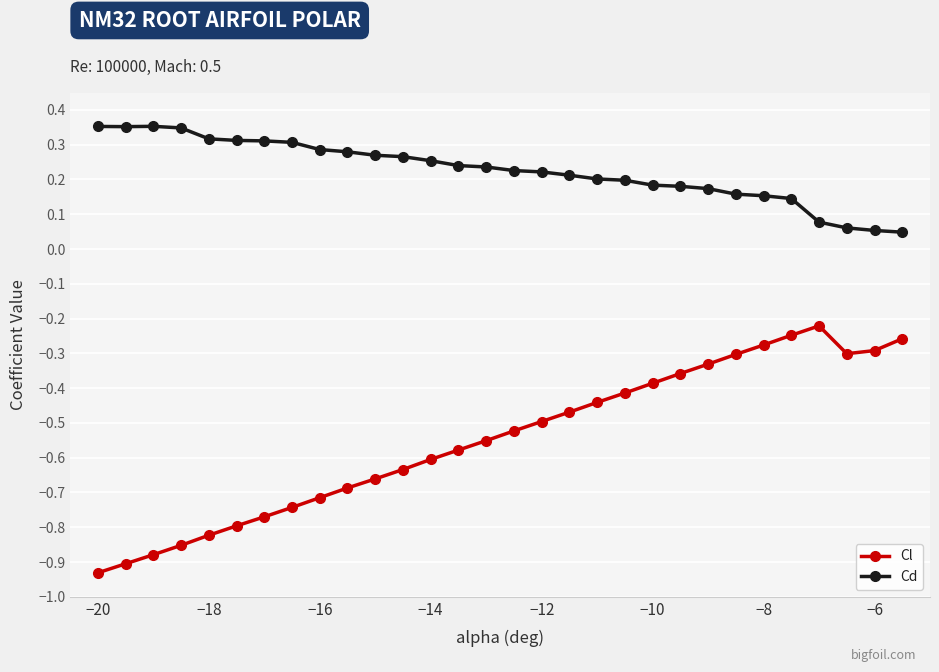

True or false: Cd and Cl intersect in this chart.

False